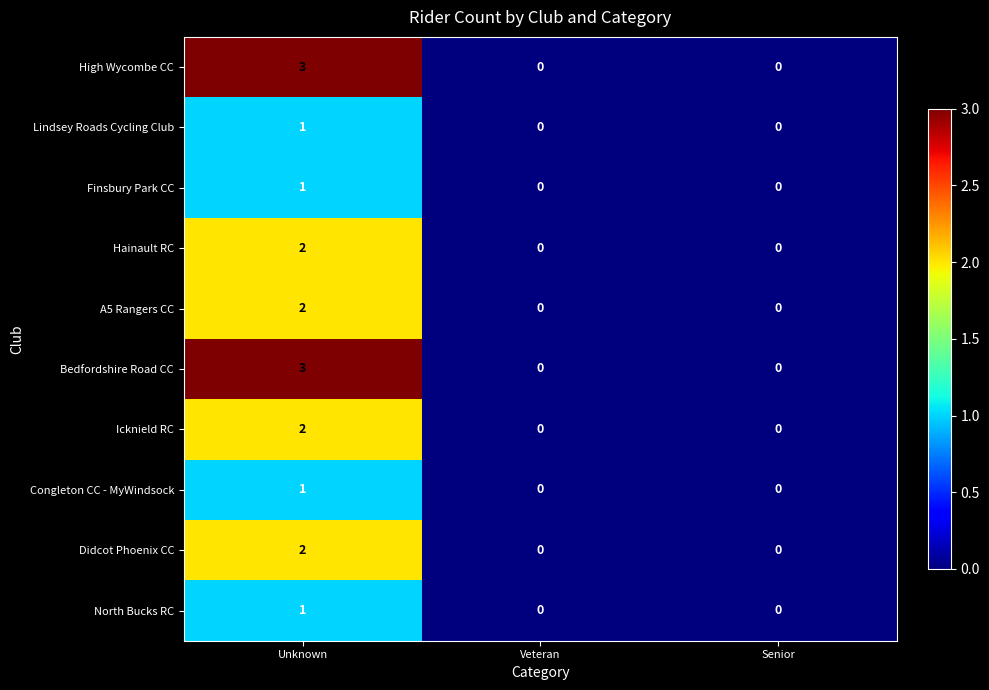

Reading left to right, what are all the values shown in this chart?

High Wycombe CC: 3	0	0
Lindsey Roads Cycling Club: 1	0	0
Finsbury Park CC: 1	0	0
Hainault RC: 2	0	0
A5 Rangers CC: 2	0	0
Bedfordshire Road CC: 3	0	0
Icknield RC: 2	0	0
Congleton CC - MyWindsock: 1	0	0
Didcot Phoenix CC: 2	0	0
North Bucks RC: 1	0	0